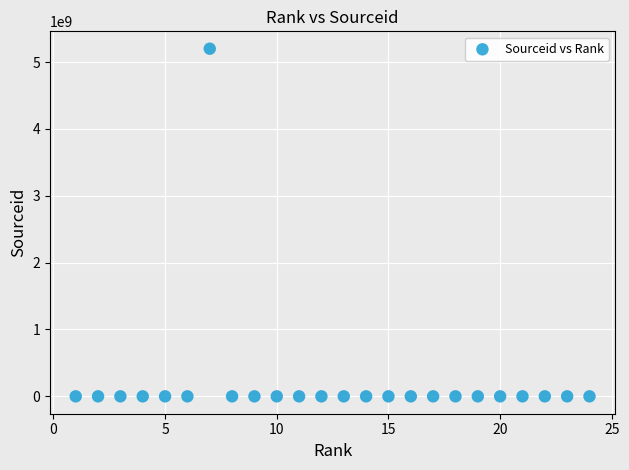

What is the range of X values (max minus min)?

23